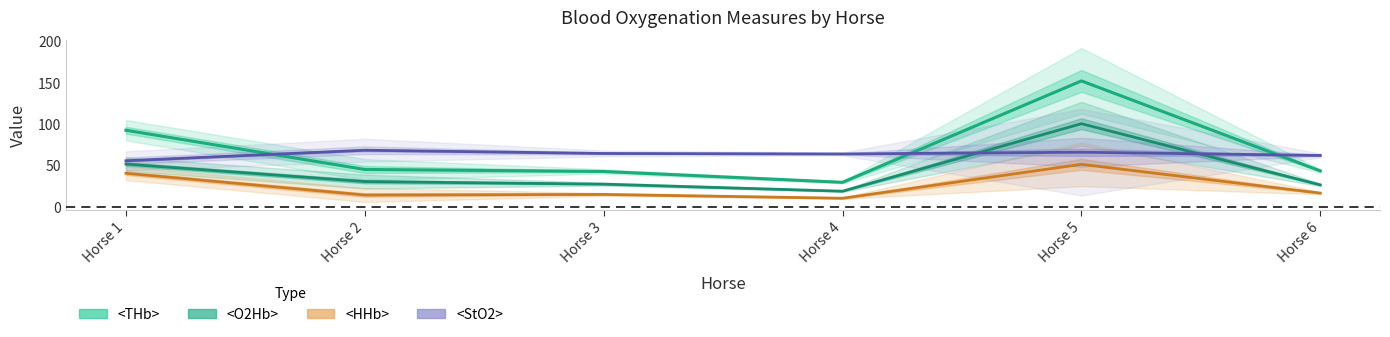

At how many categories does at least one series exceed 29?

6